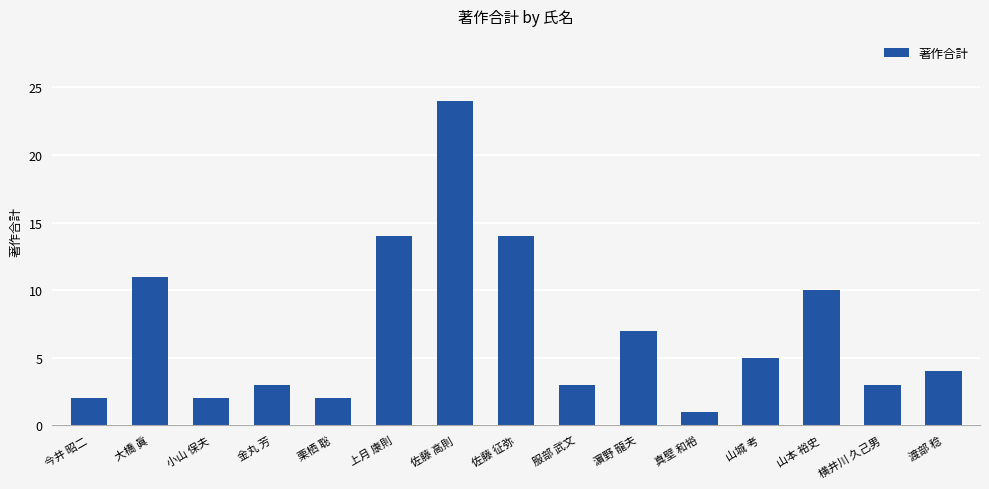

Is it true that the value at 服部 武文 is 1?

False